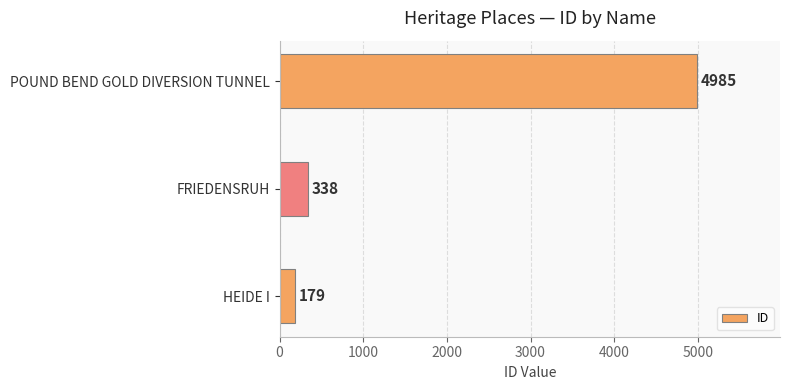

How many series are shown in this chart?

1